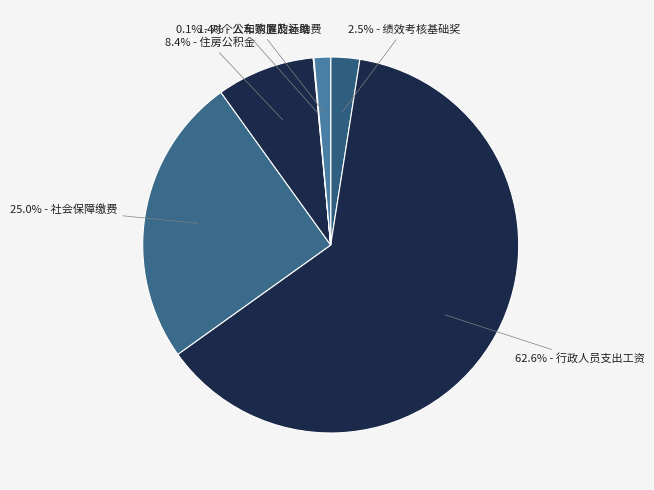

Which category has the smallest portion of the pie?

对个人和家庭的补助